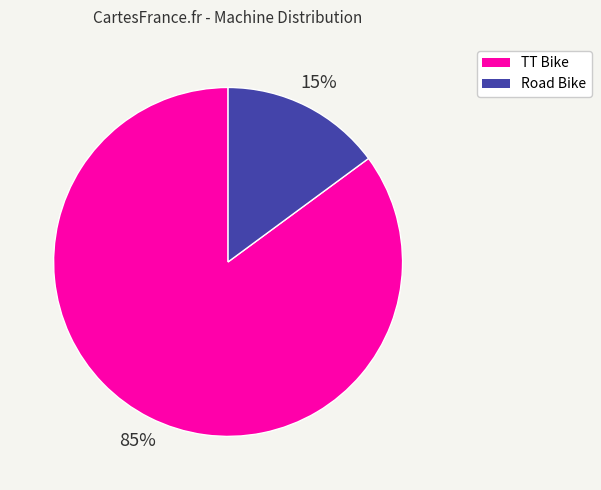

What percentage is the TT Bike slice, to the nearest percent?

85%